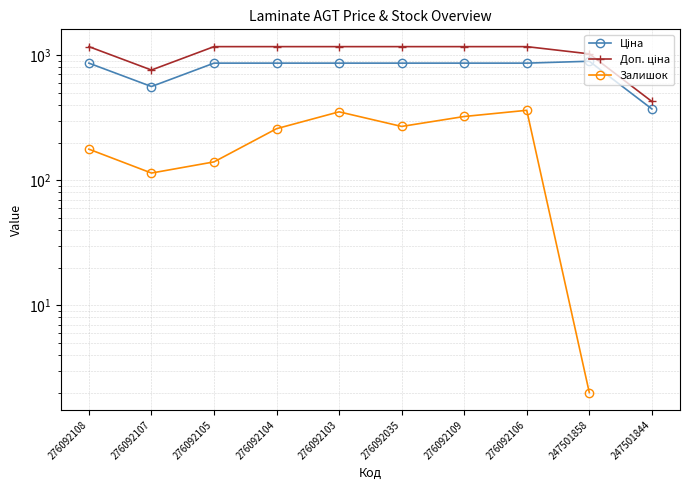

Does the chart display data point markers on the line(s)?

Yes